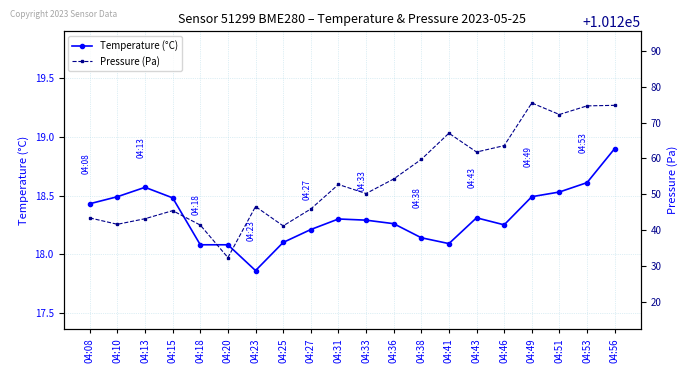

How many data points in Pressure (Pa) are less than 101252?

10